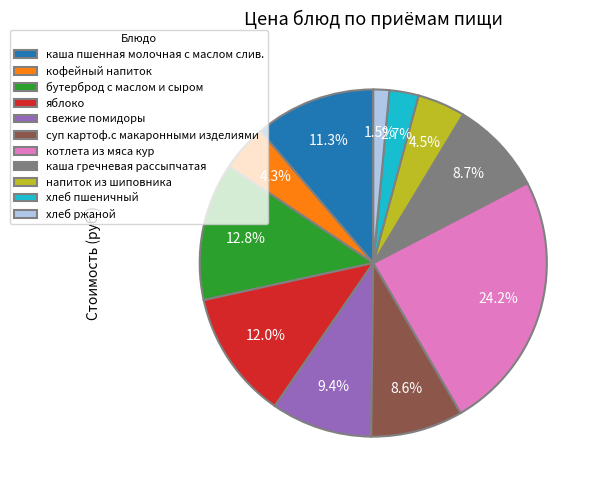

Which category has the biggest portion of the pie?

котлета из мяса кур